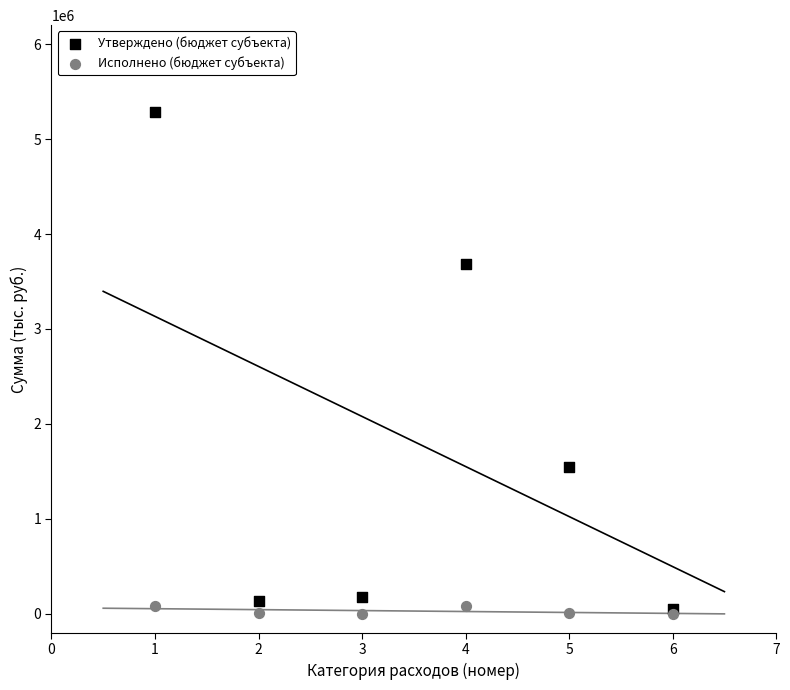

In the Утверждено (бюджет субъекта) series, what Y value is closest to 2669079?

3689240.0